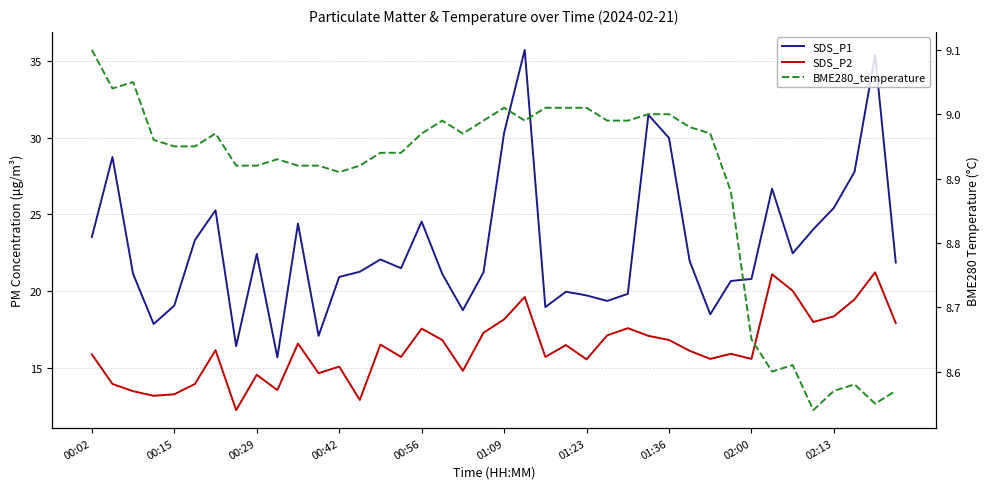

What is the total value across all series at 18?

42.6